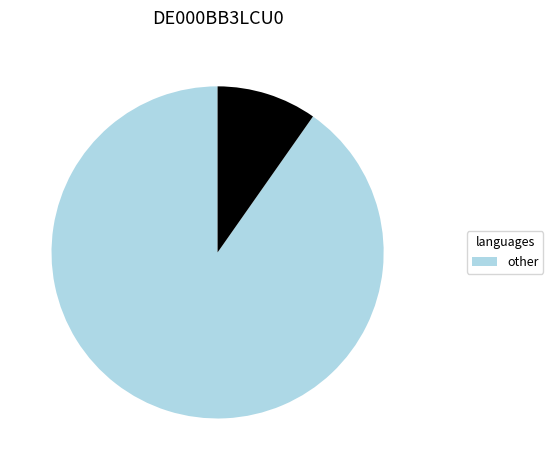

Is there a majority slice in this chart?

Yes